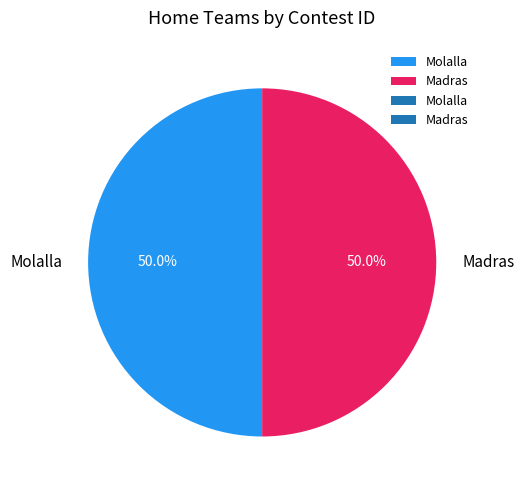

Approximately how many times larger is the value at Madras compared to Molalla?

1.0